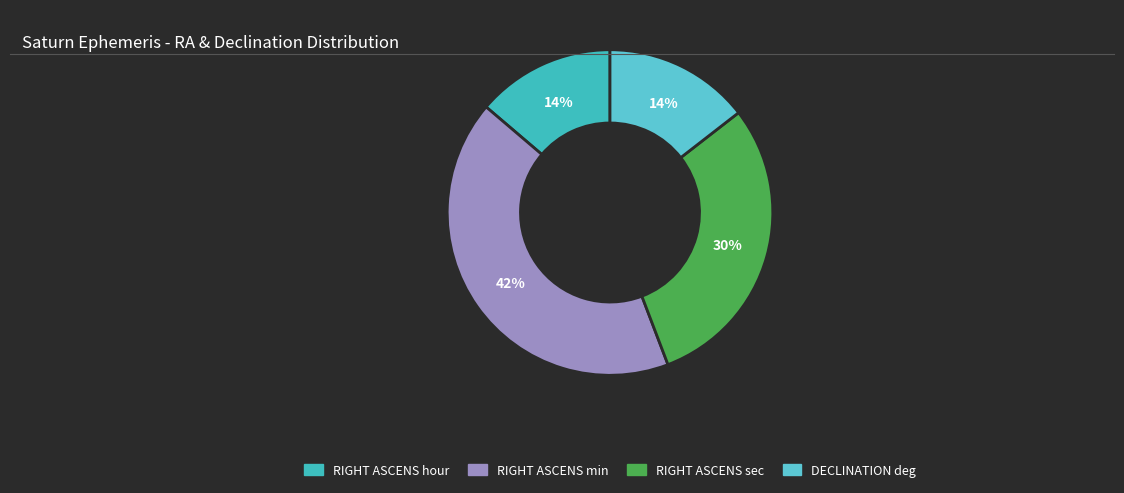

How many segments does this pie chart have?

4